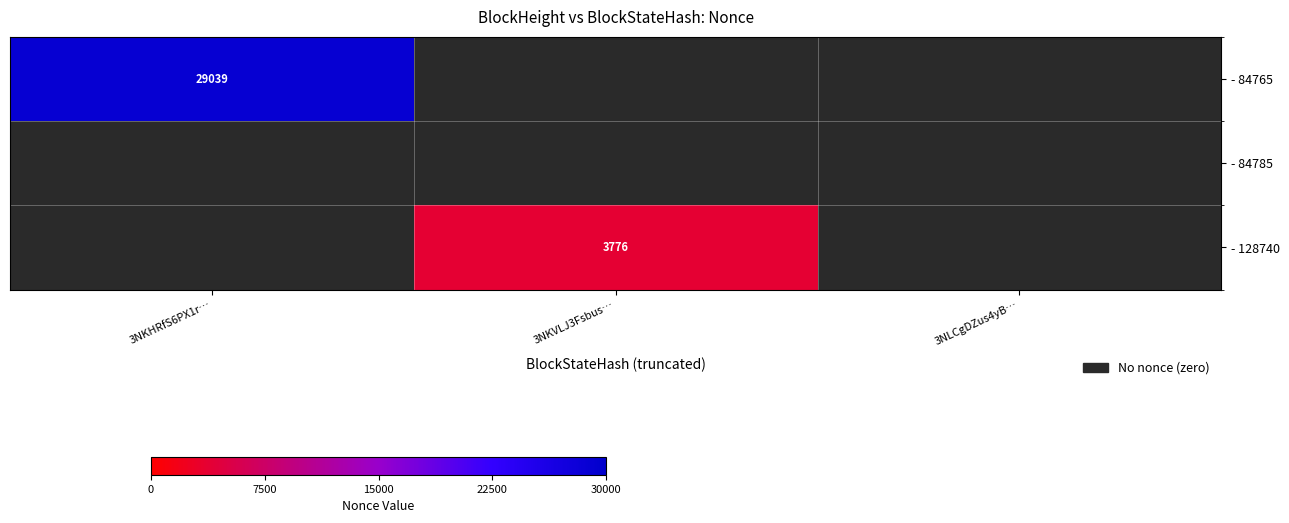

True or false: - 84765 has a value of 29039 at 3NKHRfS6PX1r….

True